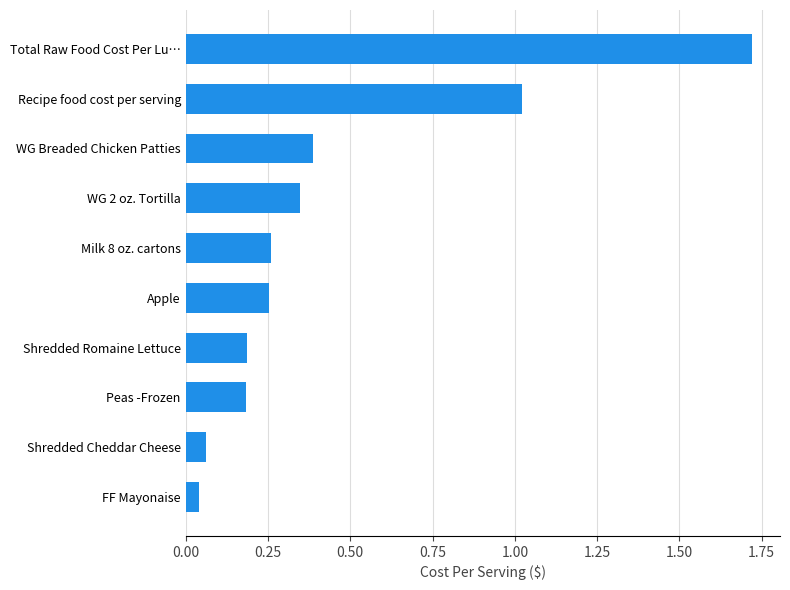

Which label corresponds to the largest value in the chart?

Total Raw Food Cost Per Lu…